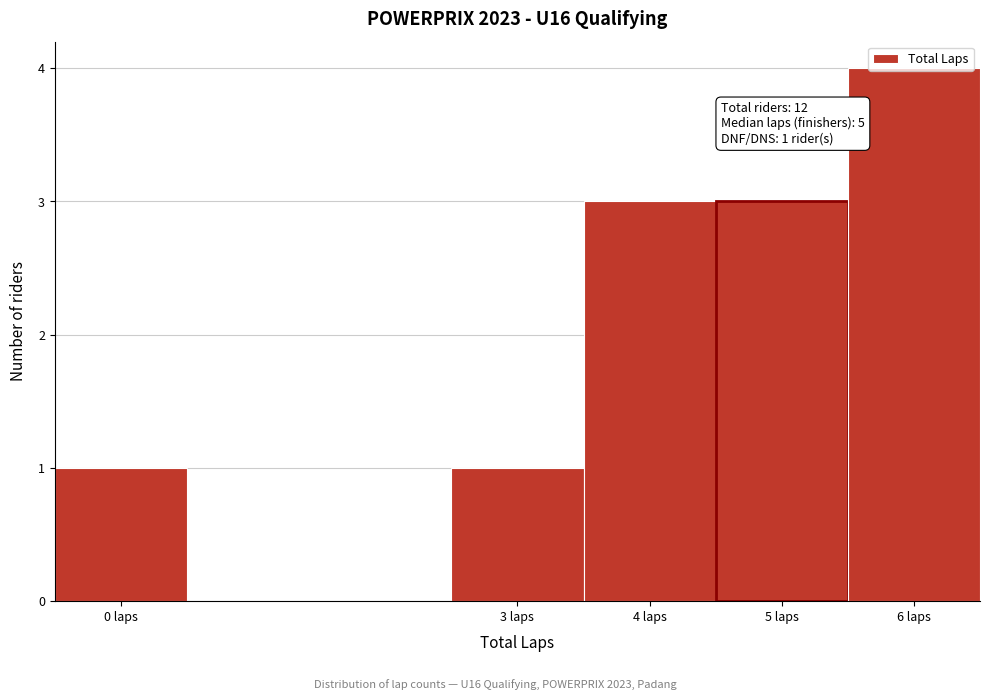

Over which range of the x-axis is the bar tallest?

5.5 to 6.5